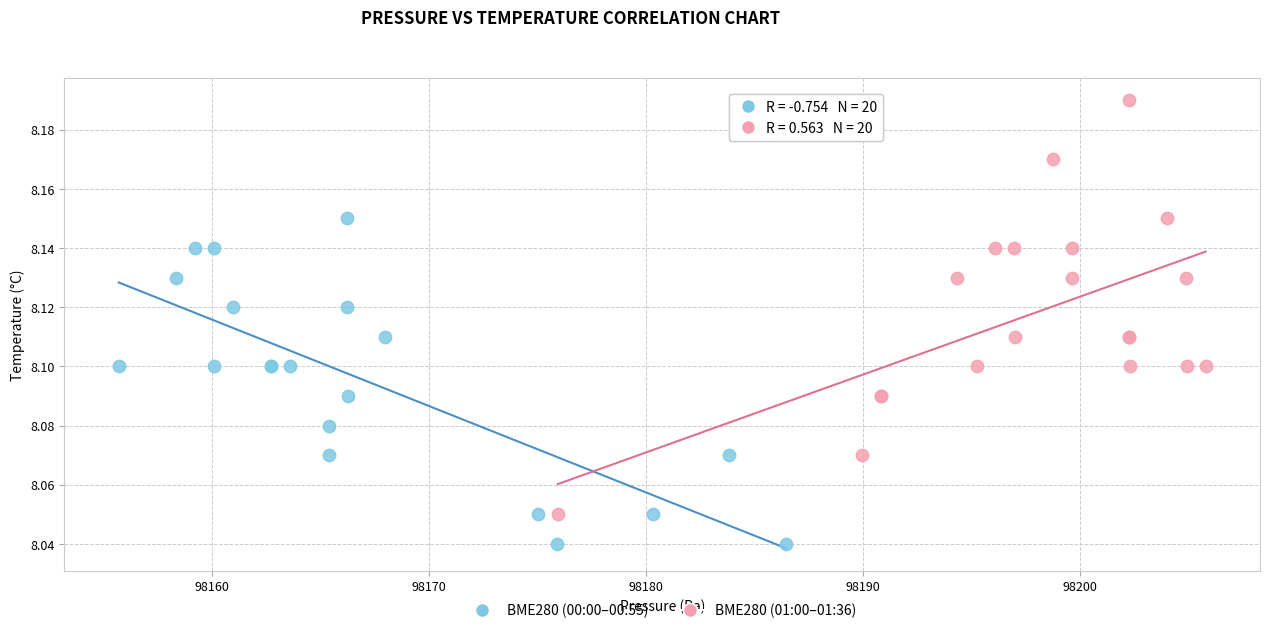

Which series contains the highest Y value?

BME280 (01:00–01:36)